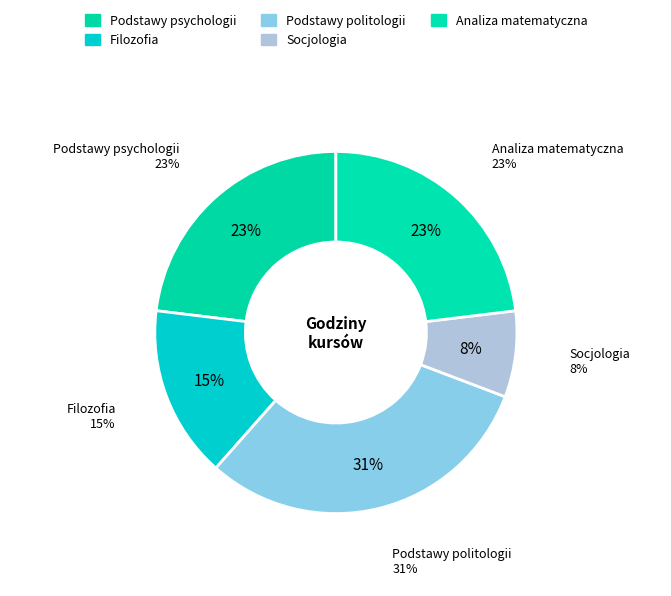

What percentage is the Podstawy psychologii slice, to the nearest percent?

23%